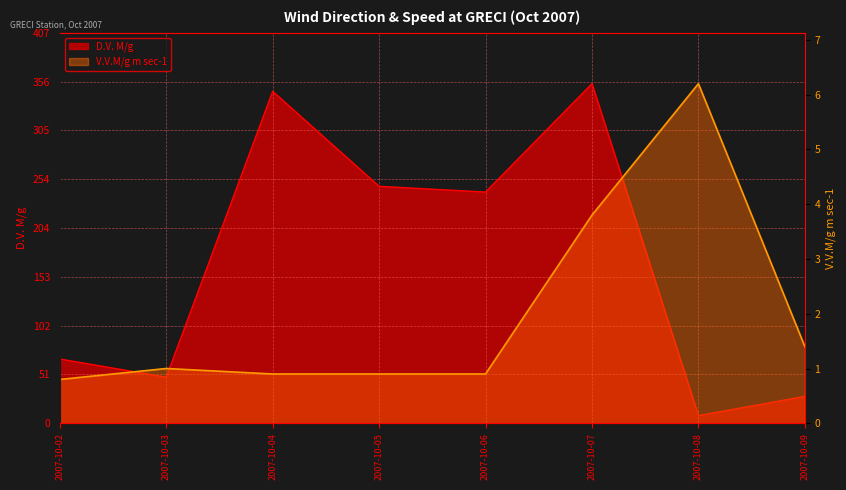

Is the value of V.V.M/g m sec-1 line at 2007-10-04 greater than the value of D.V. M/g line at 2007-10-08?

No